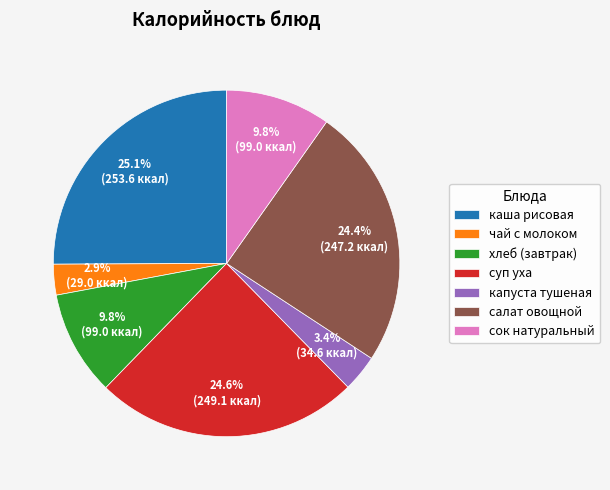

How many slices are in this pie chart?

7